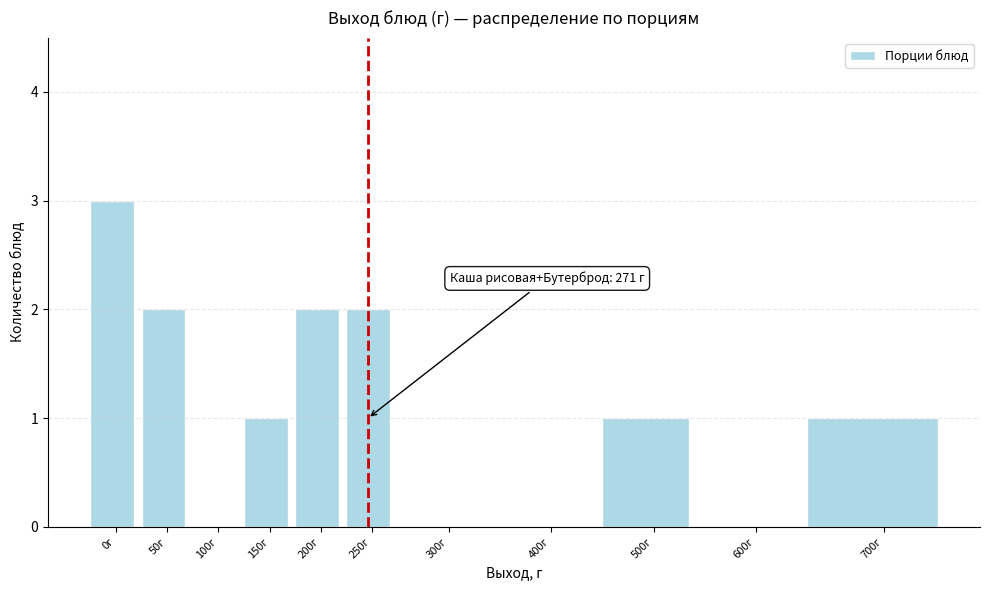

Reading left to right, transcribe all the data shown in this chart.

0г=3	50г=2	100г=0	150г=1	200г=2	250г=2	300г=0	400г=0	500г=1	600г=0	700г=1